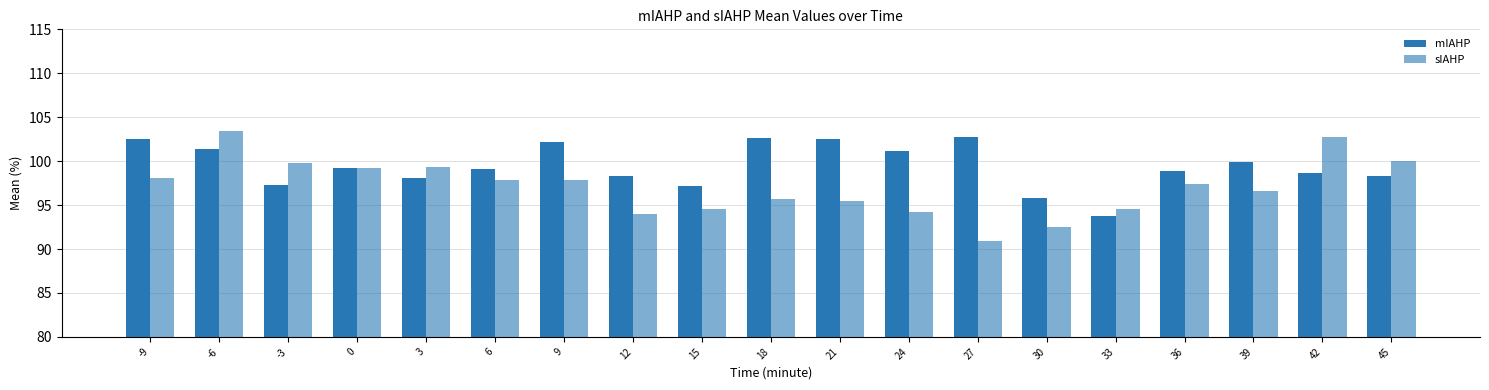

Are the bars grouped side by side (vs. stacked)?

Yes